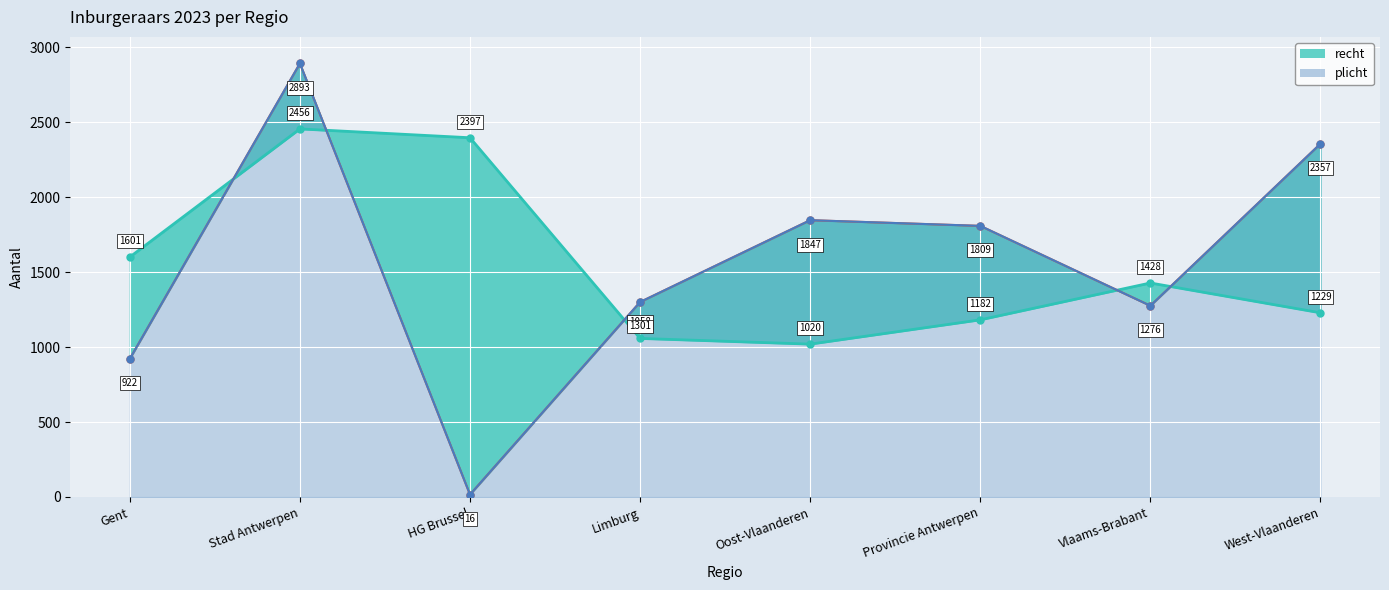

List the labels in order of plicht value, smallest first.

HG Brussel, Gent, Vlaams-Brabant, Limburg, Provincie Antwerpen, Oost-Vlaanderen, West-Vlaanderen, Stad Antwerpen